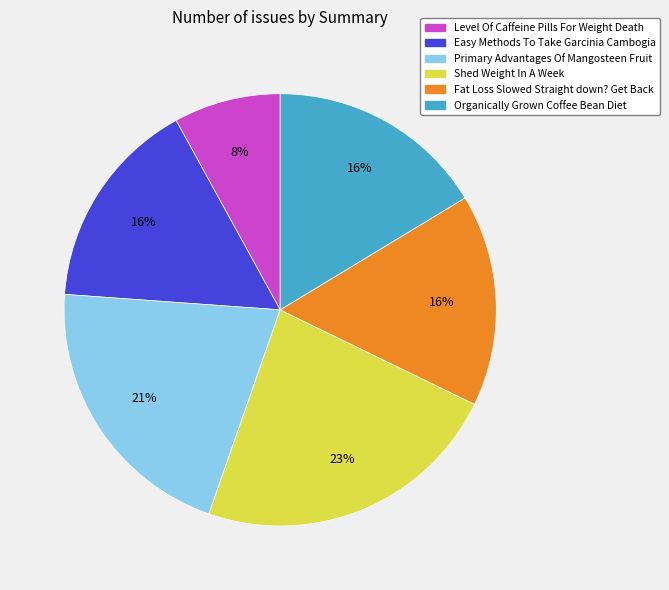

To the nearest percent, what is the average slice percentage?

17%